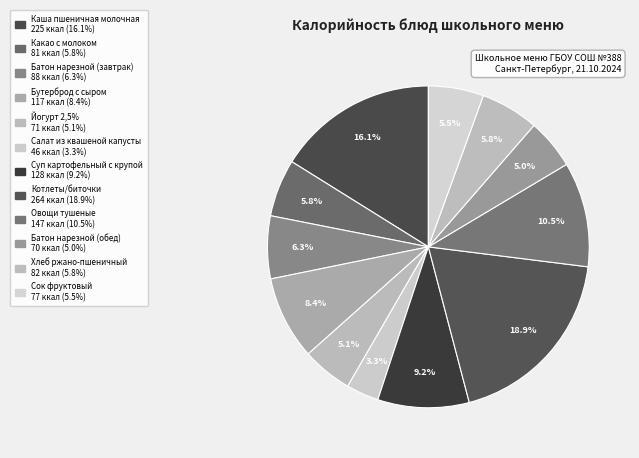

What is the largest slice in the pie chart?

Котлеты/биточки